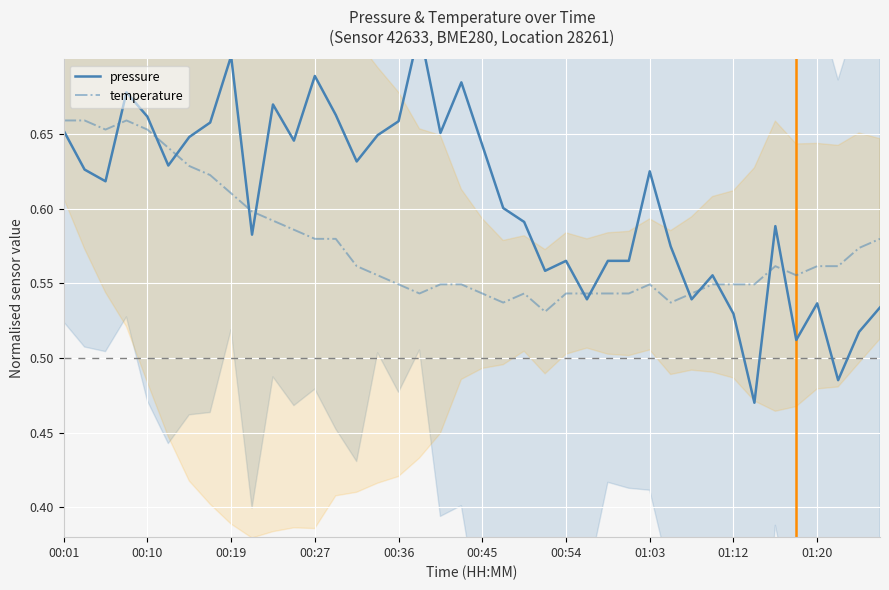

What is the sum of the temperature values at 10 and 11?

1.2